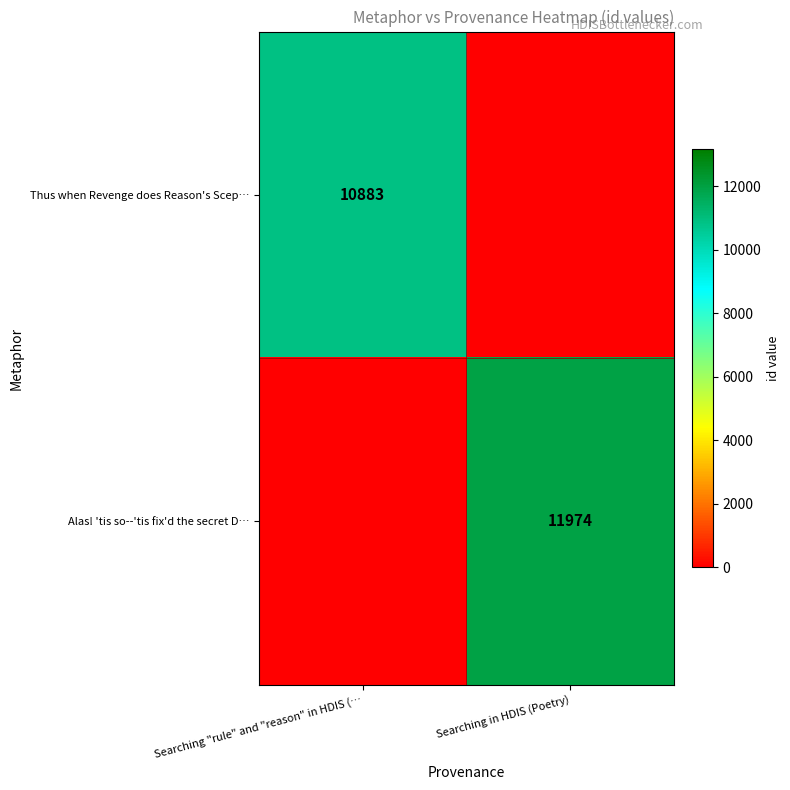

What is the difference between the highest and lowest values at Searching "rule" and "reason" in HDIS (…?

10883